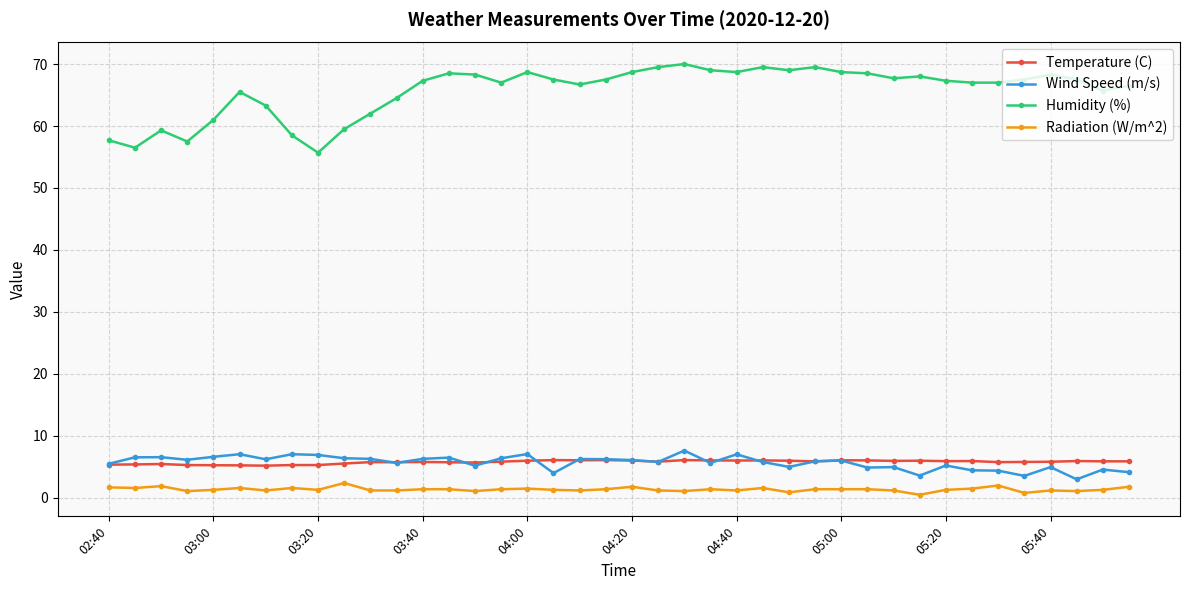

Which series has the largest total across all categories?

Humidity (%)